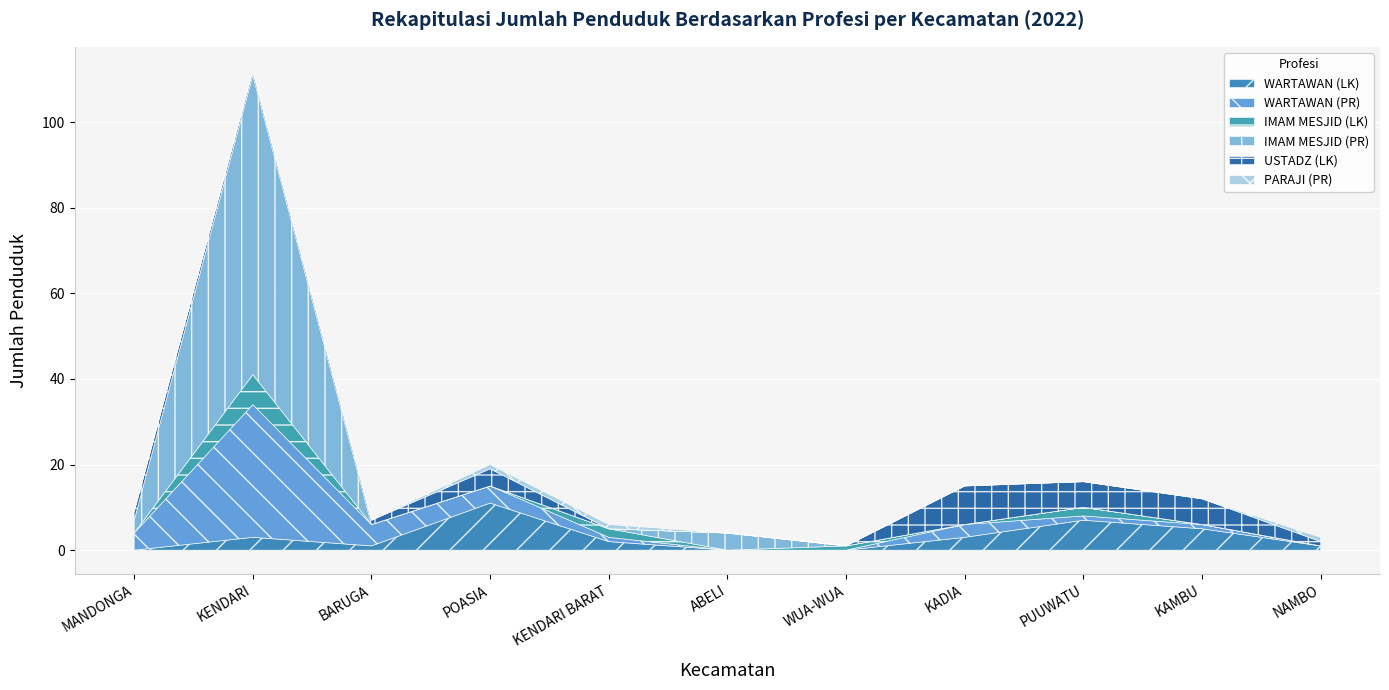

What is the sum of all WARTAWAN (PR) values?

50